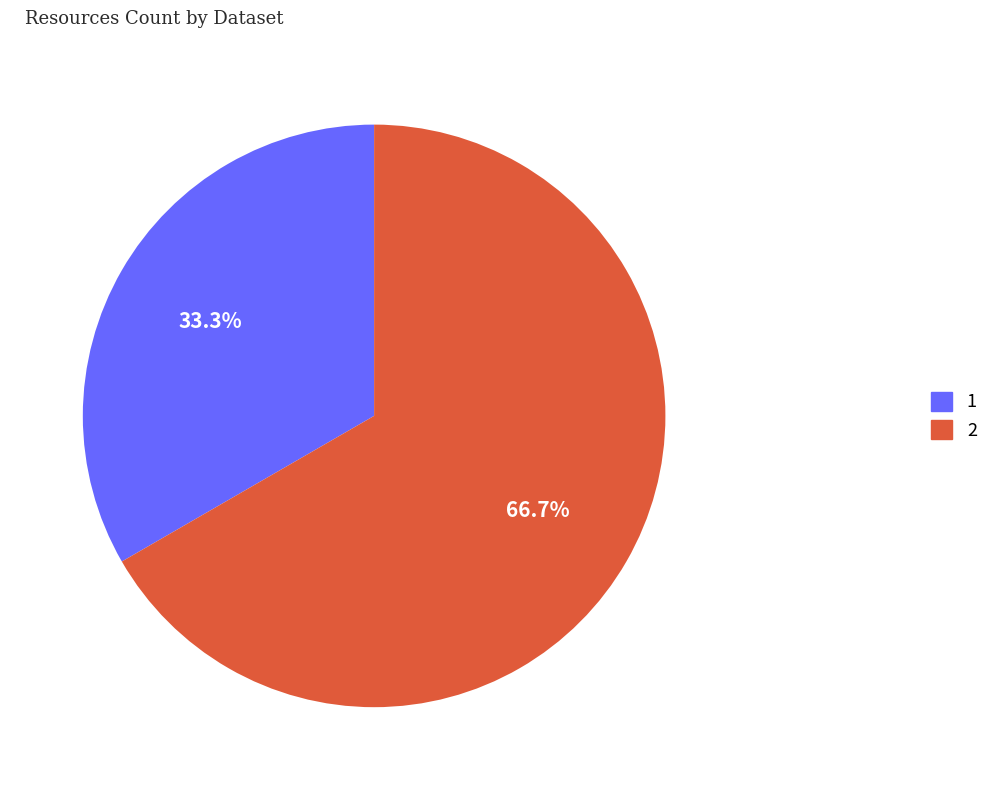

Does 2 represent more than half of the total?

Yes